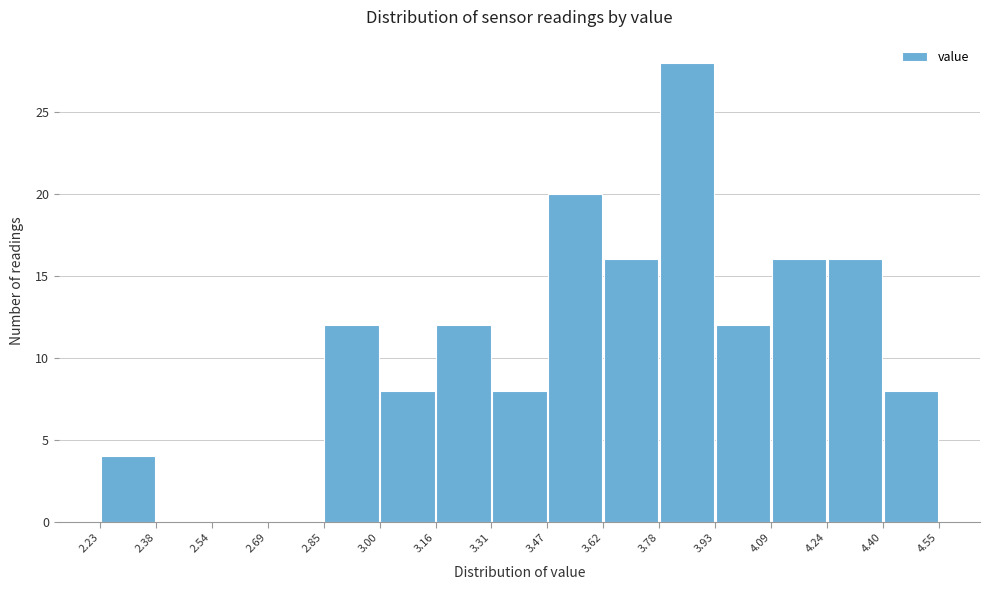

Reading left to right, list every bar in this chart as the range it spans on the x-axis followed by its height. The values are not printed on the chart, so give them approximately, as read against the axis.

2.23 to 2.38: 4
2.38 to 2.54: 0
2.54 to 2.69: 0
2.69 to 2.85: 0
2.85 to 3.00: 12
3.00 to 3.16: 8
3.16 to 3.31: 12
3.31 to 3.47: 8
3.47 to 3.62: 20
3.62 to 3.78: 16
3.78 to 3.93: 28
3.93 to 4.09: 12
4.09 to 4.24: 16
4.24 to 4.40: 16
4.40 to 4.55: 8